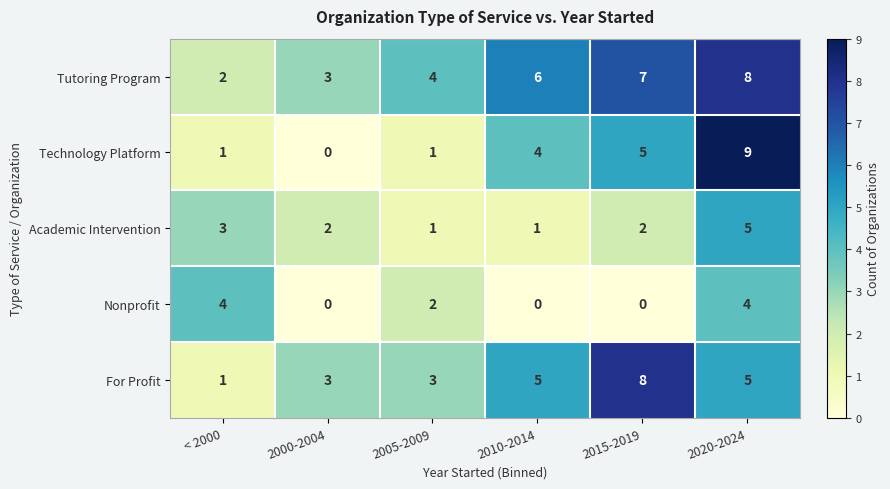

Which label corresponds to the largest value in the chart?

2020-2024